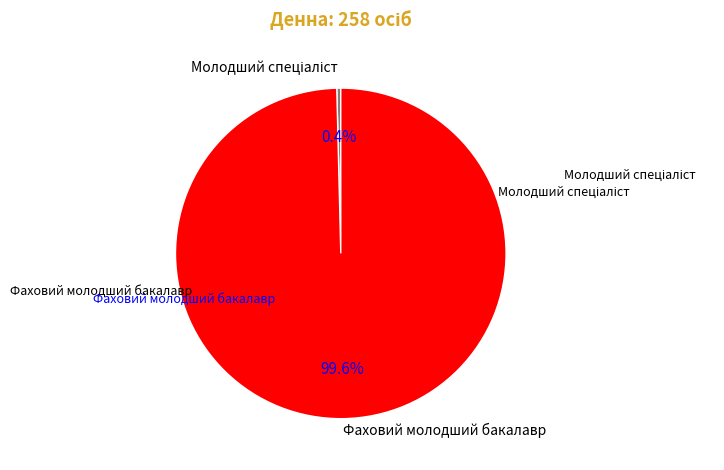

Is there any slice that represents more than half of the pie?

Yes